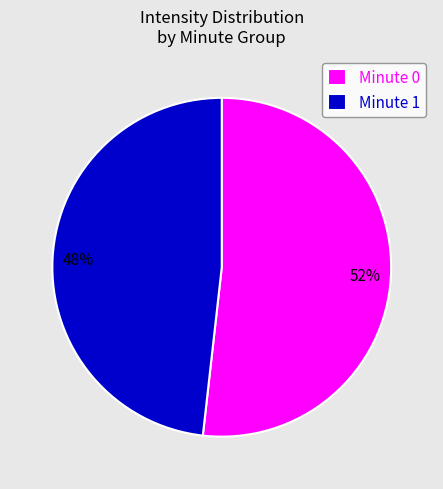

Do Minute 1 and Minute 0 together represent more than half of the pie?

Yes